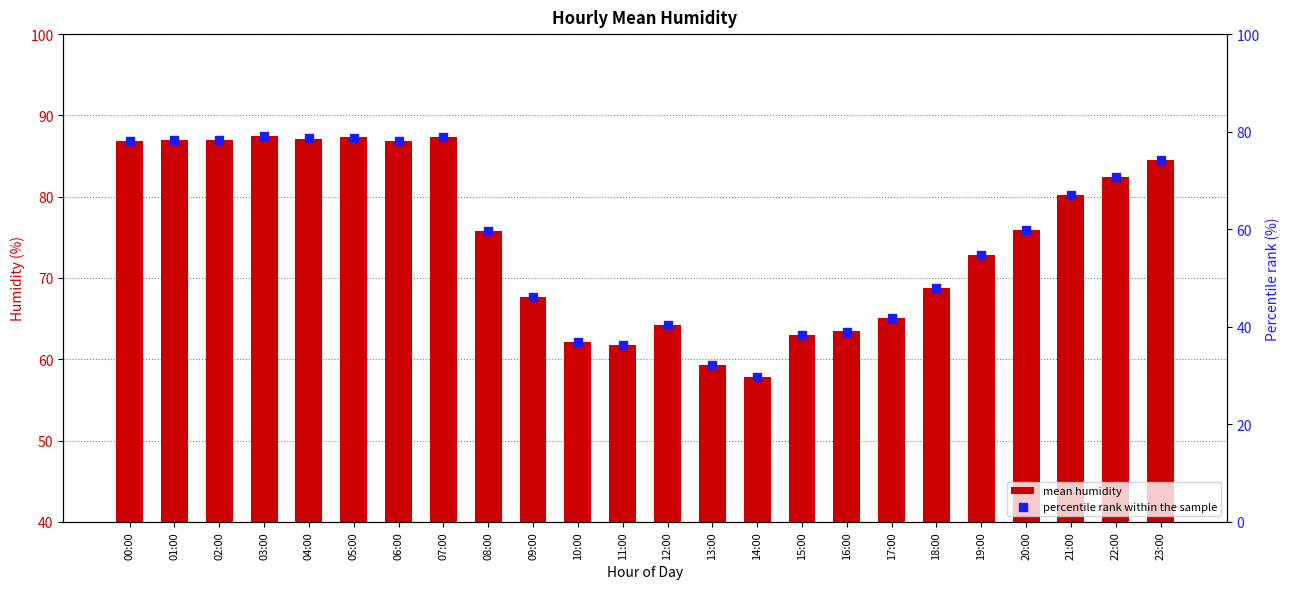

What is the total value across all series at 05:00?

166.1